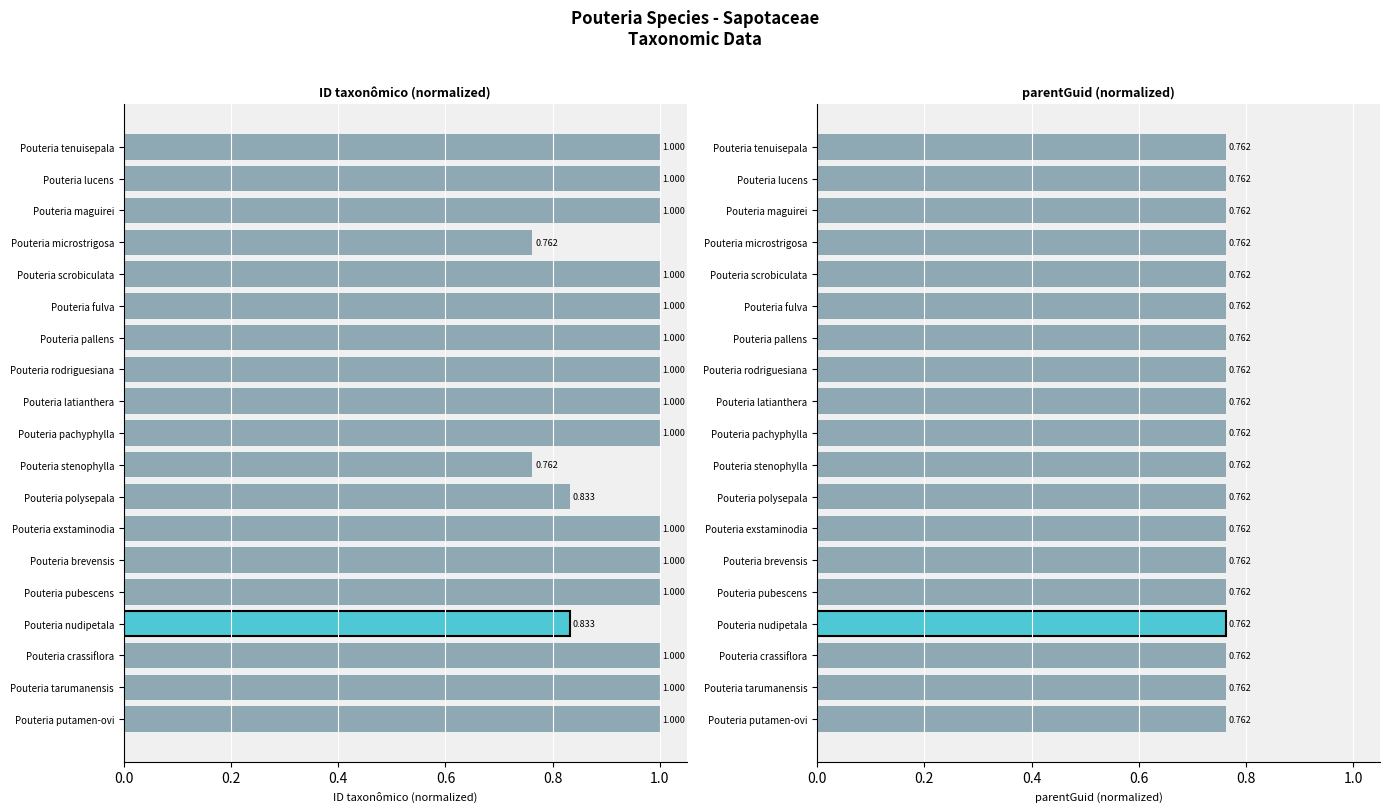

Reading right to left, transcribe all the data shown in this chart.

ID taxonômico (normalized): 1.0	1.0	1.0	0.8	1.0	1.0	1.0	1.0	1.0	1.0	0.8	0.8	1.0	1.0	1.0	0.8	1.0	1.0	1.0
parentGuid (normalized): 0.8	0.8	0.8	0.8	0.8	0.8	0.8	0.8	0.8	0.8	0.8	0.8	0.8	0.8	0.8	0.8	0.8	0.8	0.8